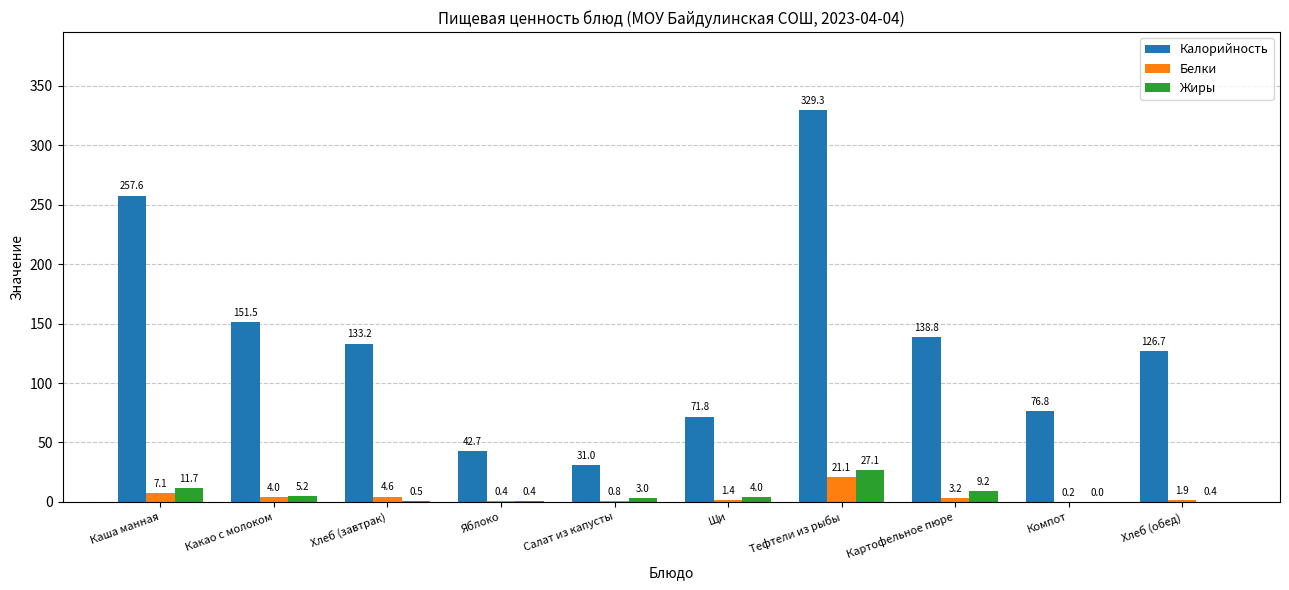

How many categories are shown in the chart?

10